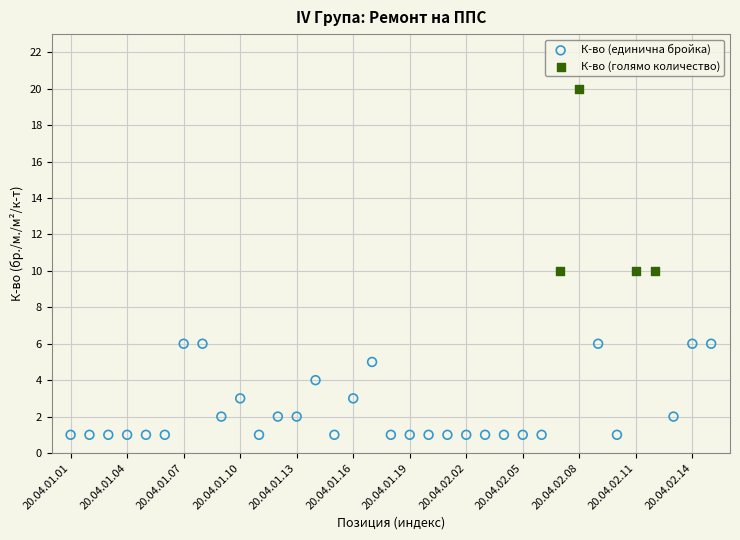

Which series has the largest Y range (max minus min)?

К-во (голямо количество)